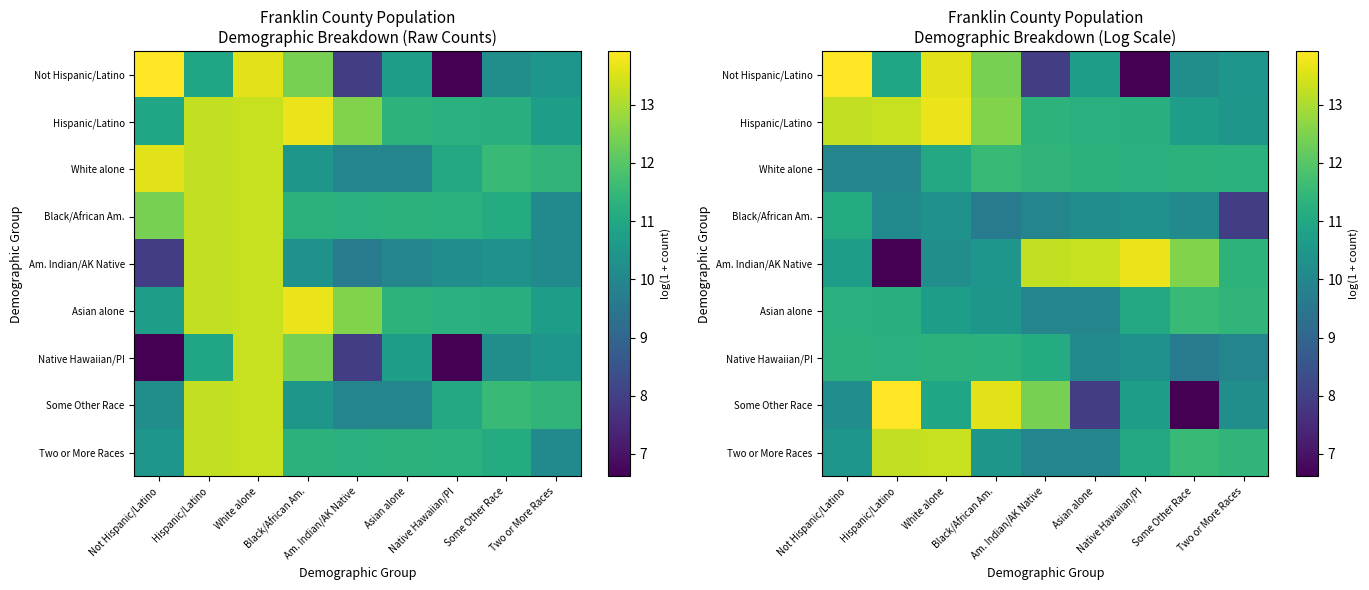

How many distinct data groups are displayed?

9